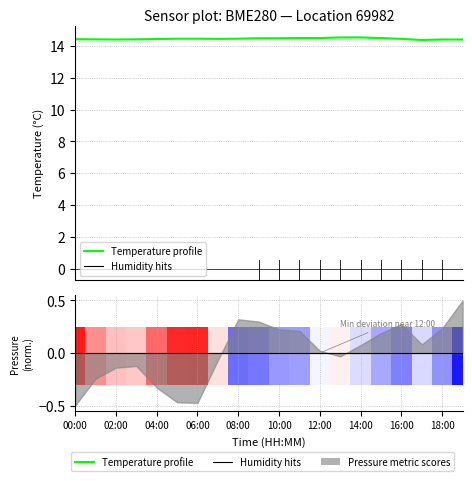

What is the minimum value shown in the chart?

14.4